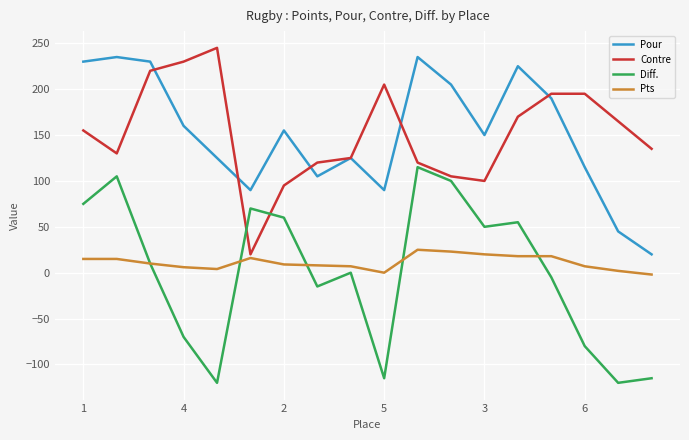

True or false: Pts and Pour cross at least once.

False